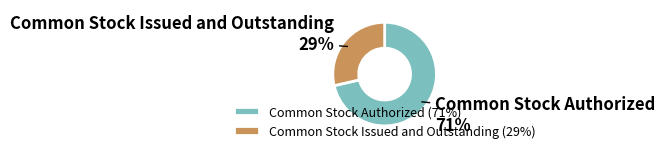

Combined, do Common Stock Authorized and Common Stock Issued and Outstanding account for over 50%?

Yes